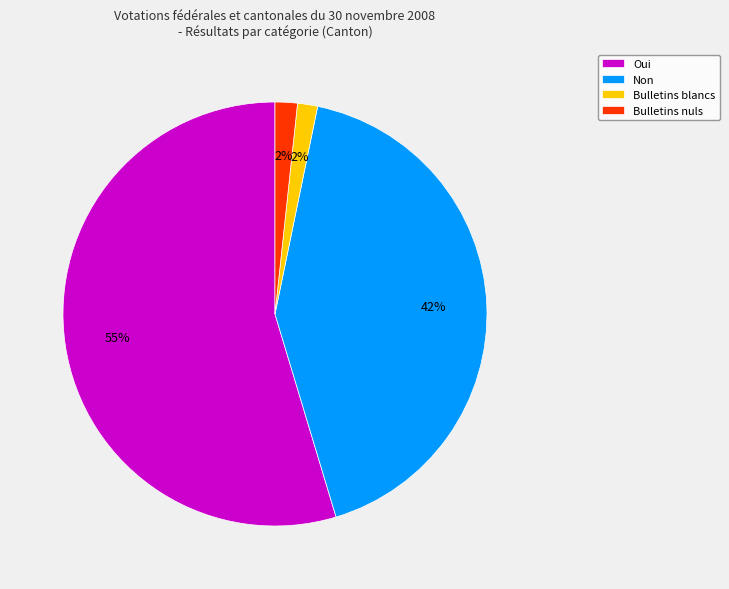

Do Oui and Bulletins nuls together represent more than half of the pie?

Yes